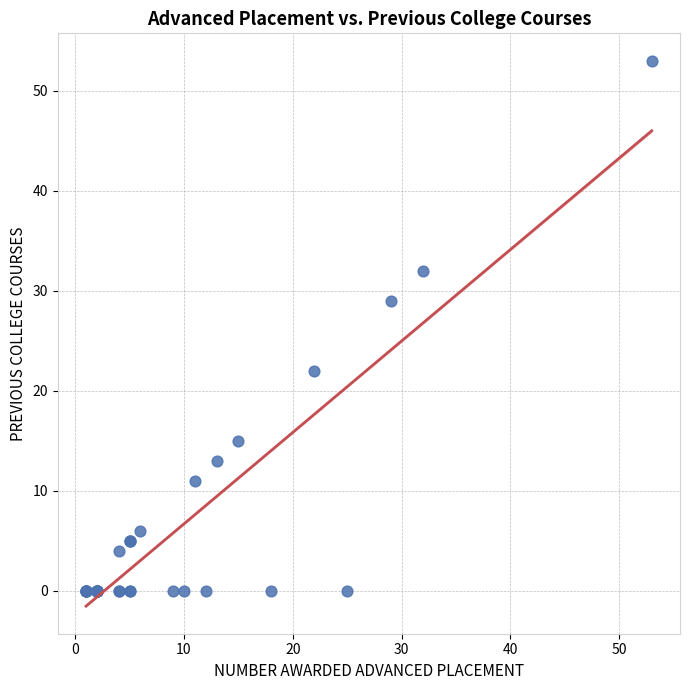

What Y value in the scatter plot is closest to 26?

29